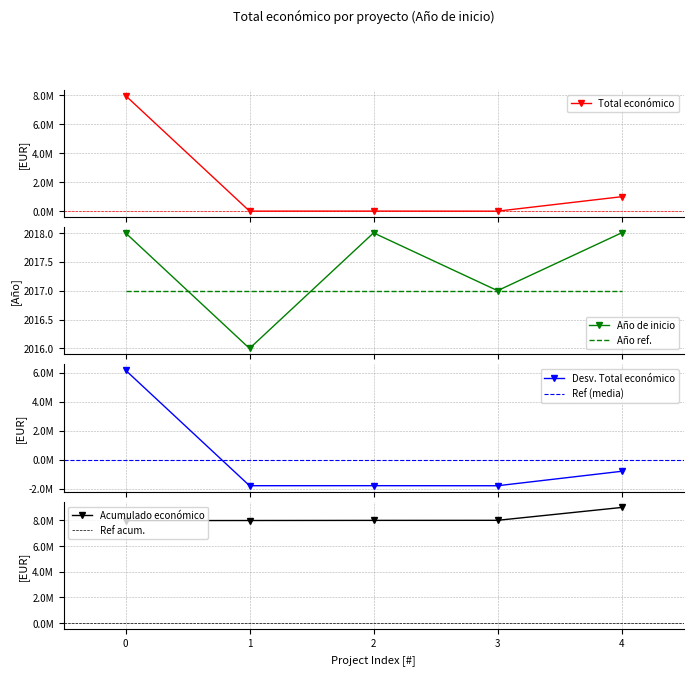

What is the average value?

1797960